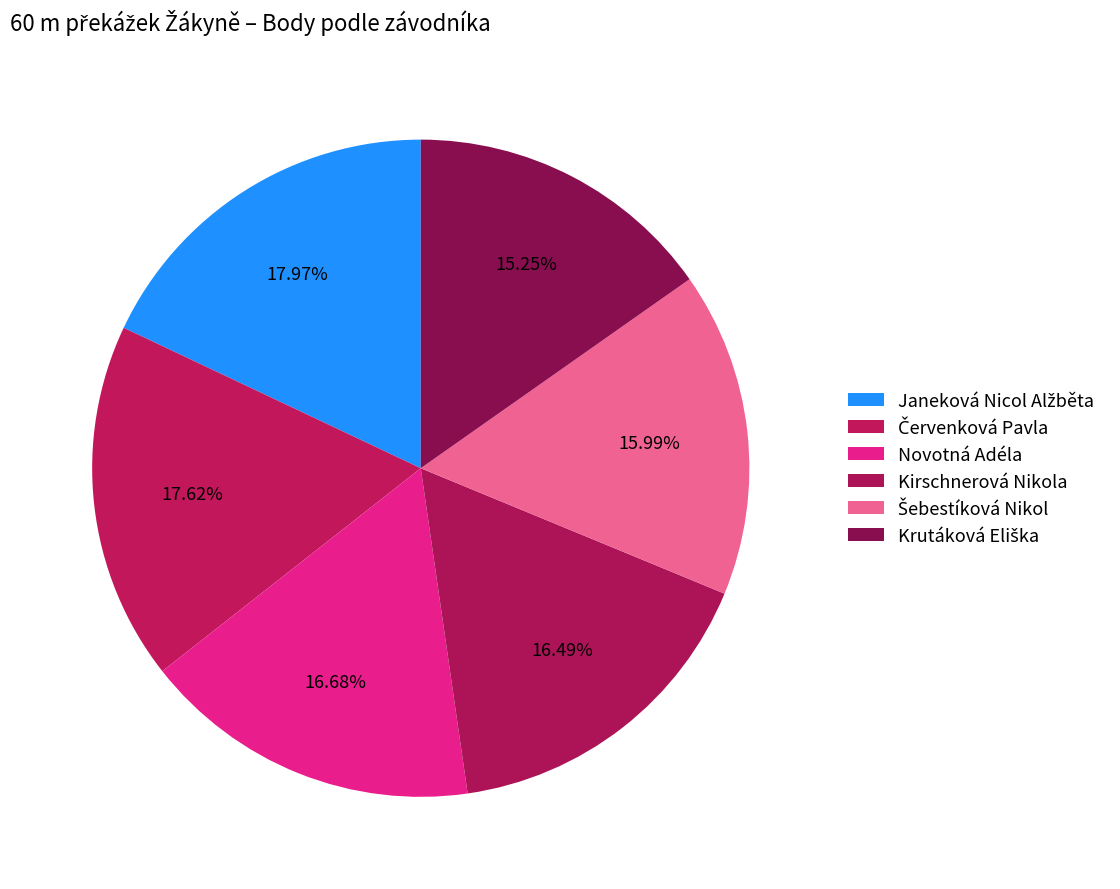

How many segments does this pie chart have?

6